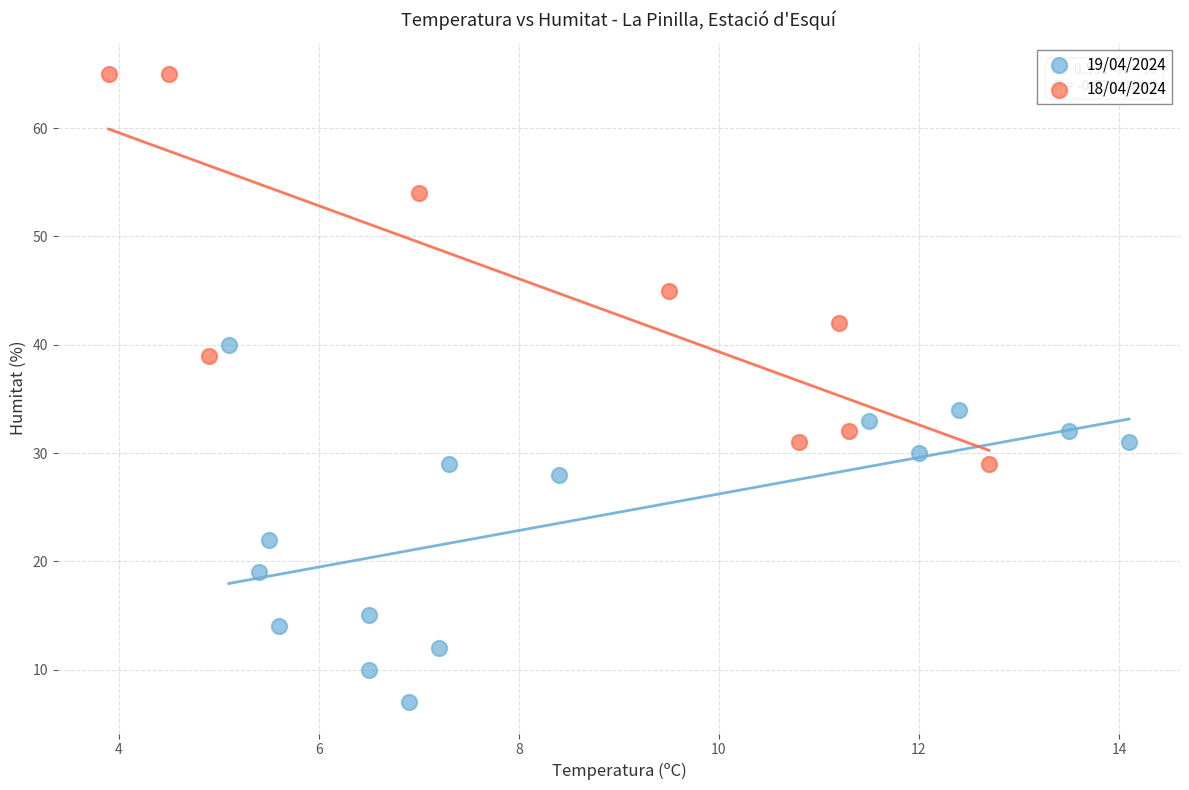

Which series reaches the maximum Y coordinate?

18/04/2024